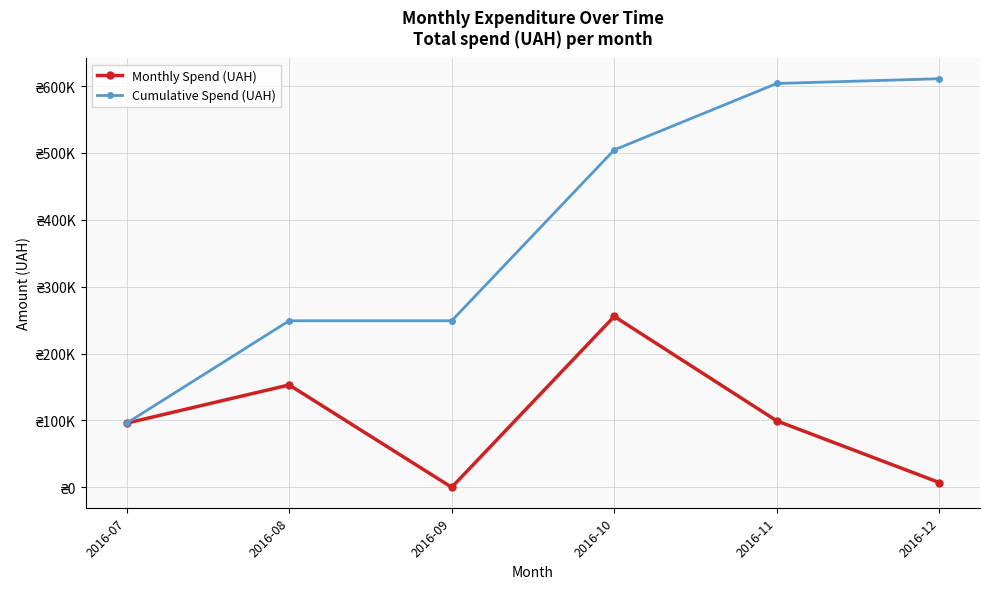

At which label does Monthly Spend (UAH) reach its minimum?

2016-09